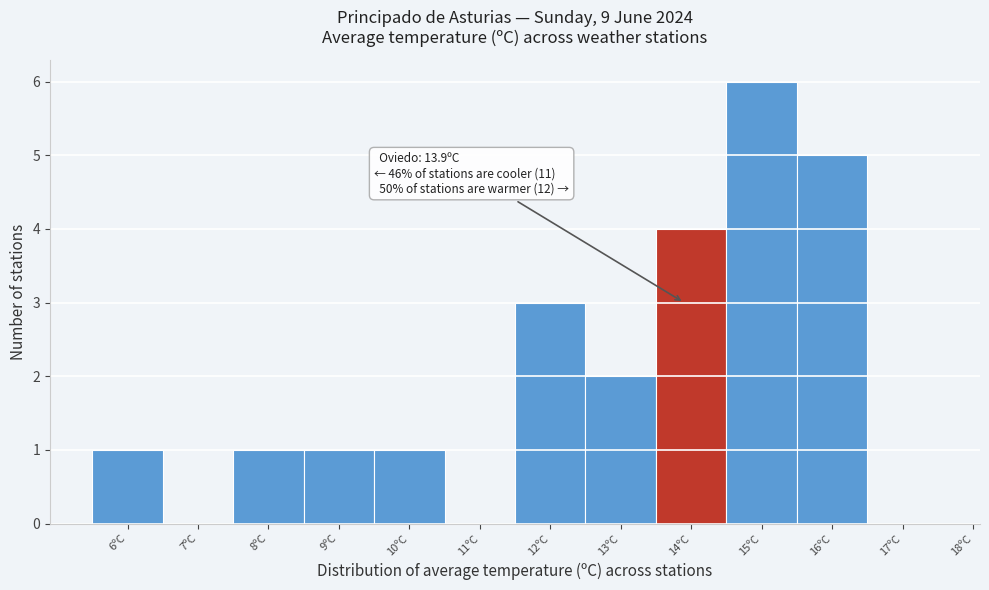

Which range on the x-axis has the tallest bar?

14.5 to 15.5